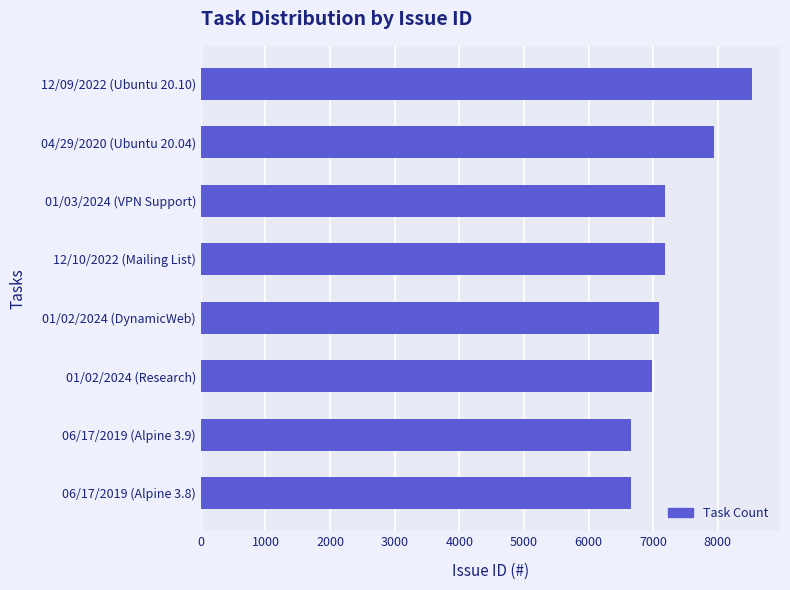

What is the change in value from 12/10/2022 (Mailing List) to 04/29/2020 (Ubuntu 20.04)?

+758